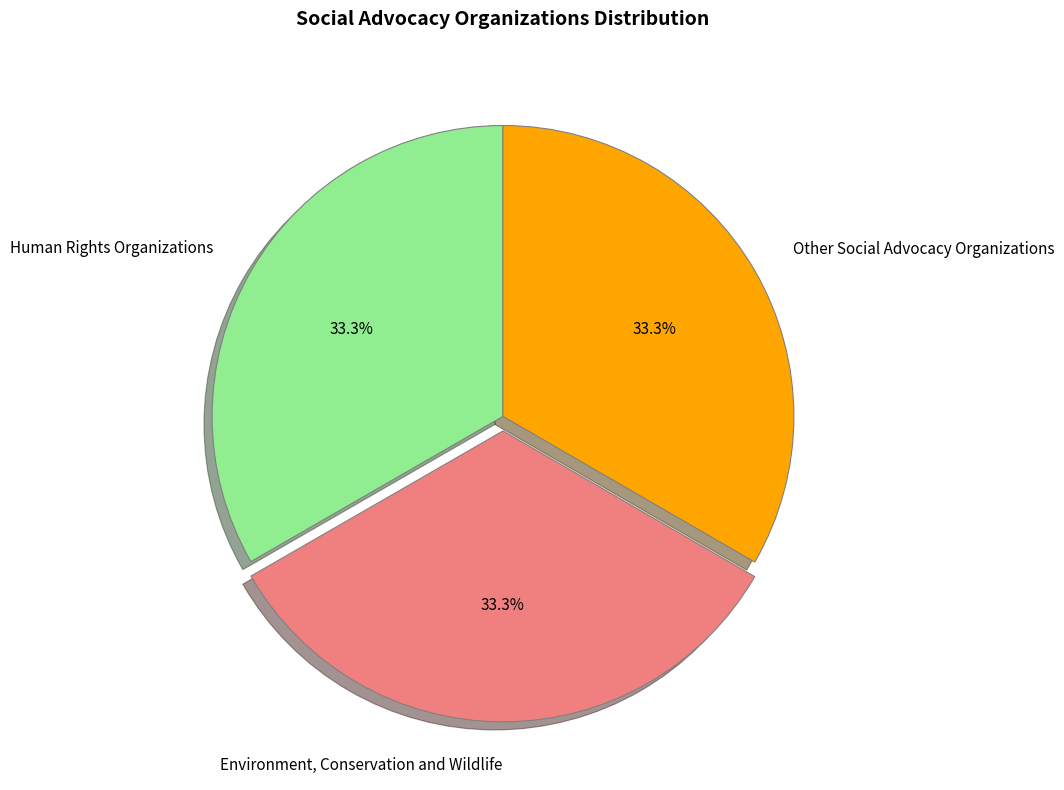

The Environment, Conservation and Wildlife slice represents 26% of the pie. True or false?

False